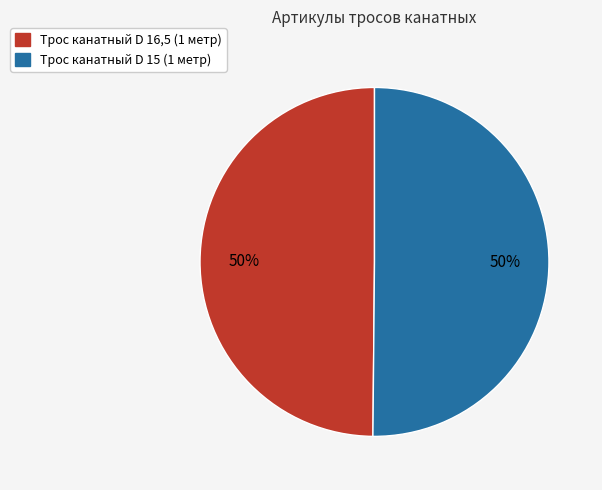

Is it true that Трос канатный D 16,5 (1 метр) is 50% of the pie?

True